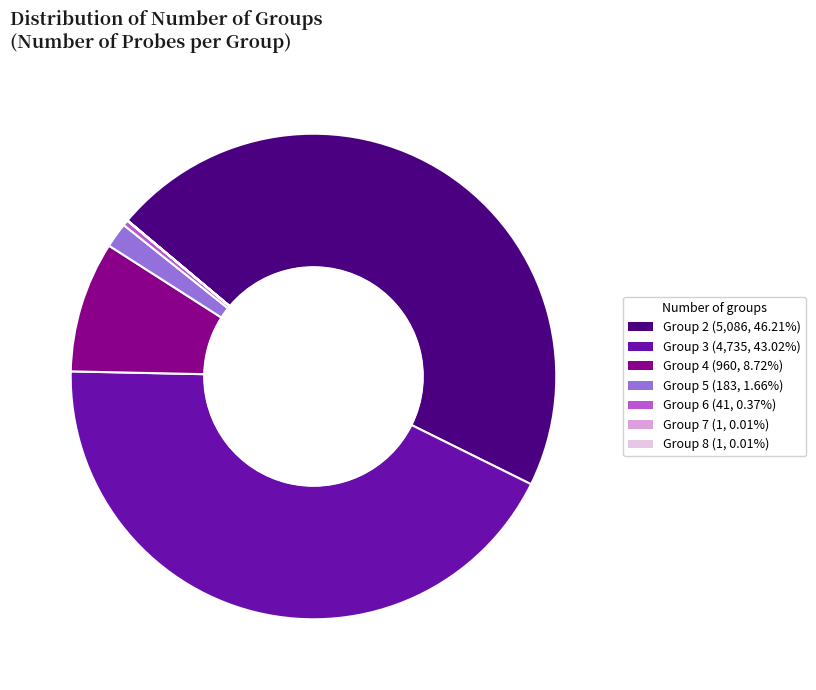

Does any single category account for the majority?

No